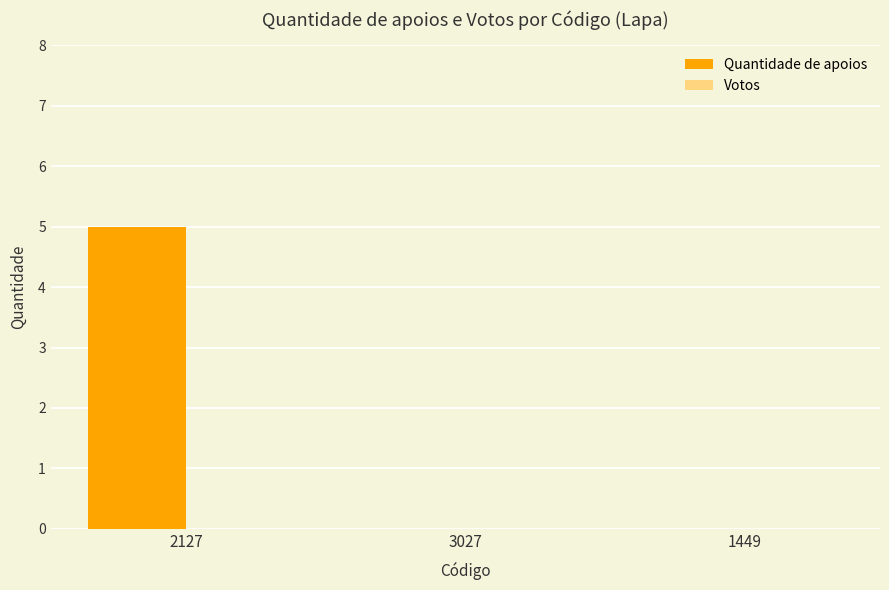

What is the maximum value shown in the chart?

5